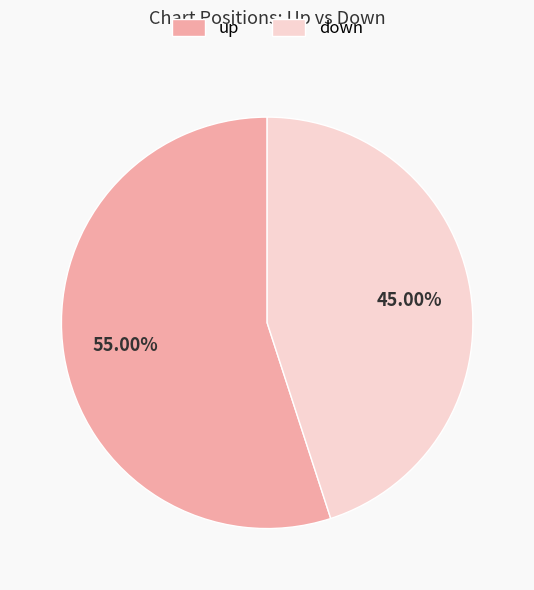

To the nearest percent, what percentage of the pie is down?

45%